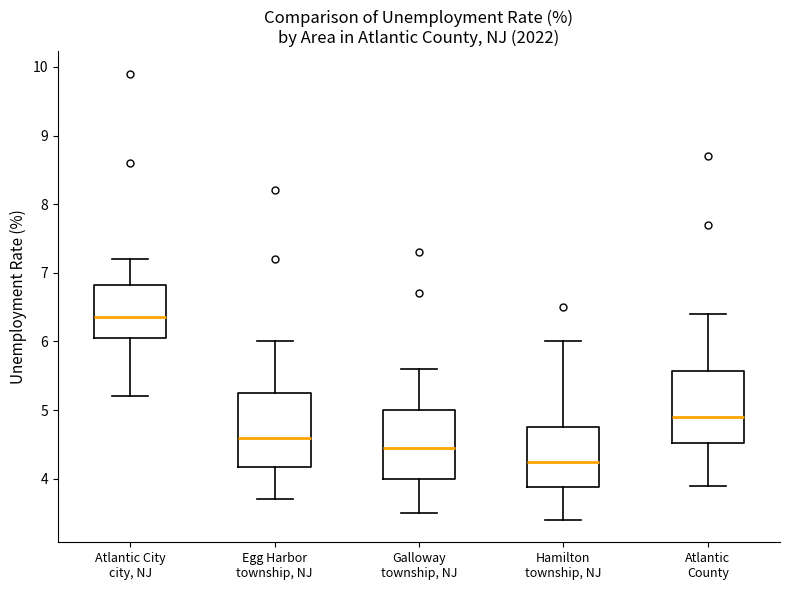

Reading left to right, transcribe this box plot: for each box, give where its median line is, the range the box spans, and where its two whiskers end, as read against the y-axis. The values are not printed on the chart, so give them approximately, as read against the axis.

Atlantic City city, NJ: median 6.4, box 6.1 to 6.8, whiskers 5.2 to 7.2
Egg Harbor township, NJ: median 4.6, box 4.2 to 5.3, whiskers 3.7 to 6.0
Galloway township, NJ: median 4.5, box 4.0 to 5.0, whiskers 3.5 to 5.6
Hamilton township, NJ: median 4.3, box 3.9 to 4.8, whiskers 3.4 to 6.0
Atlantic County: median 4.9, box 4.5 to 5.6, whiskers 3.9 to 6.4